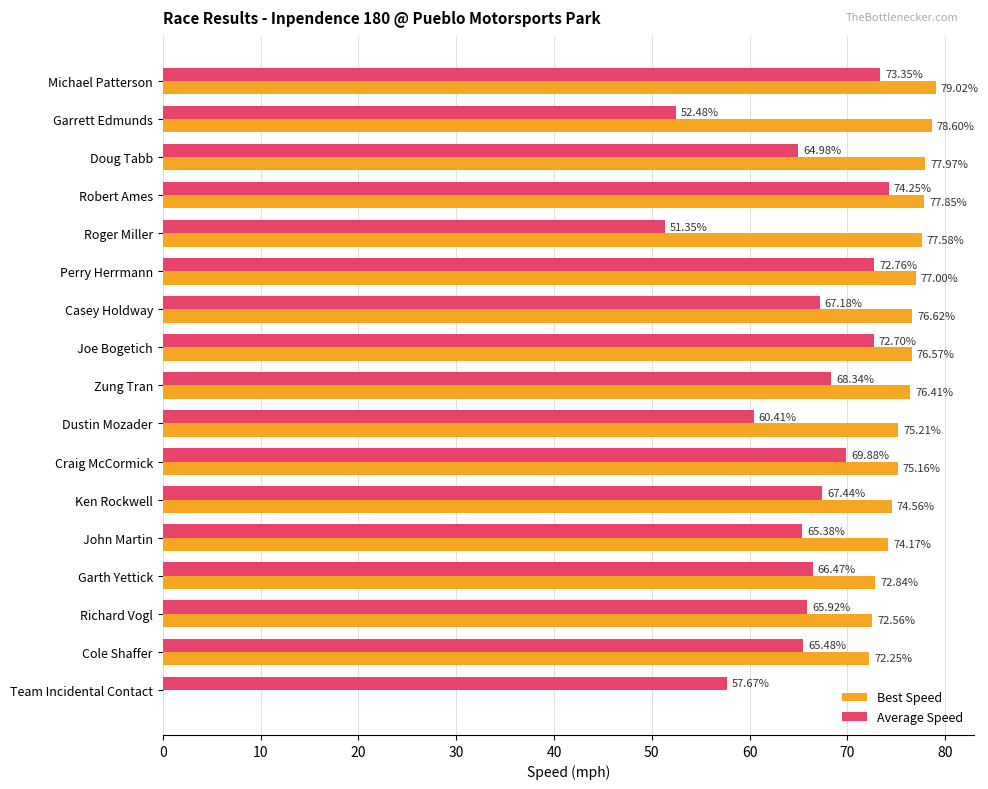

At which category is the sum across all series the highest?

Michael Patterson